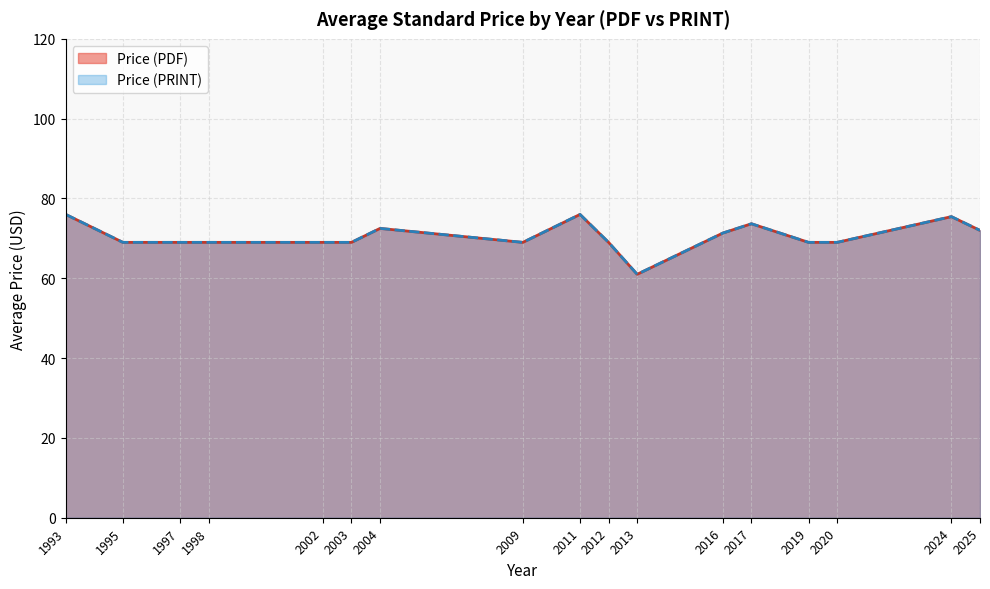

Does the chart display data point markers on the line(s)?

No